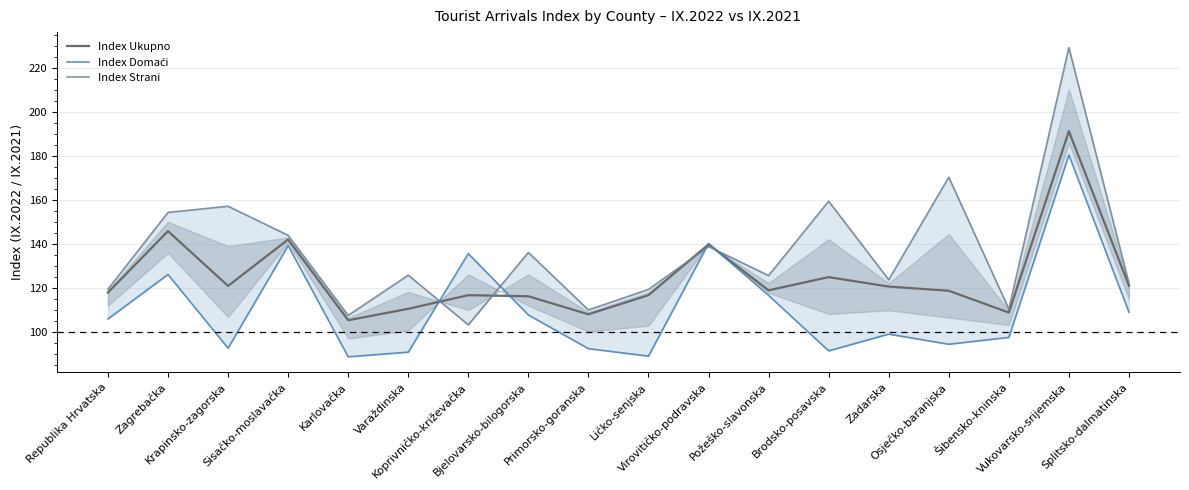

Read the Index Strani value at Krapinsko-zagorska.

157.0